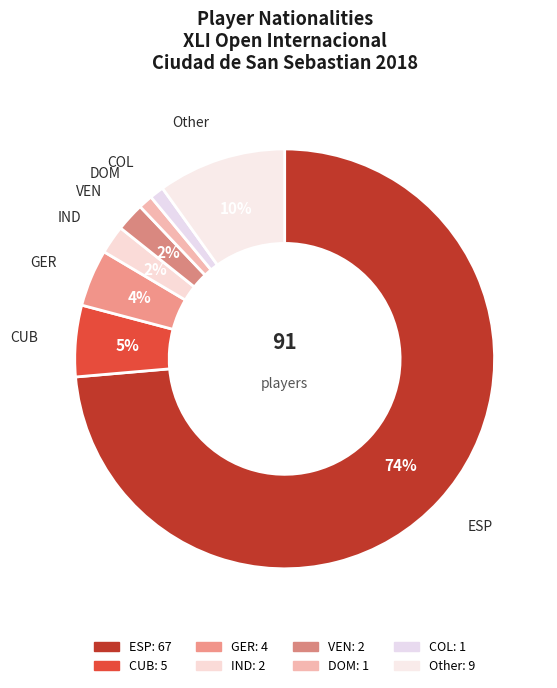

Which category accounts for the majority?

ESP